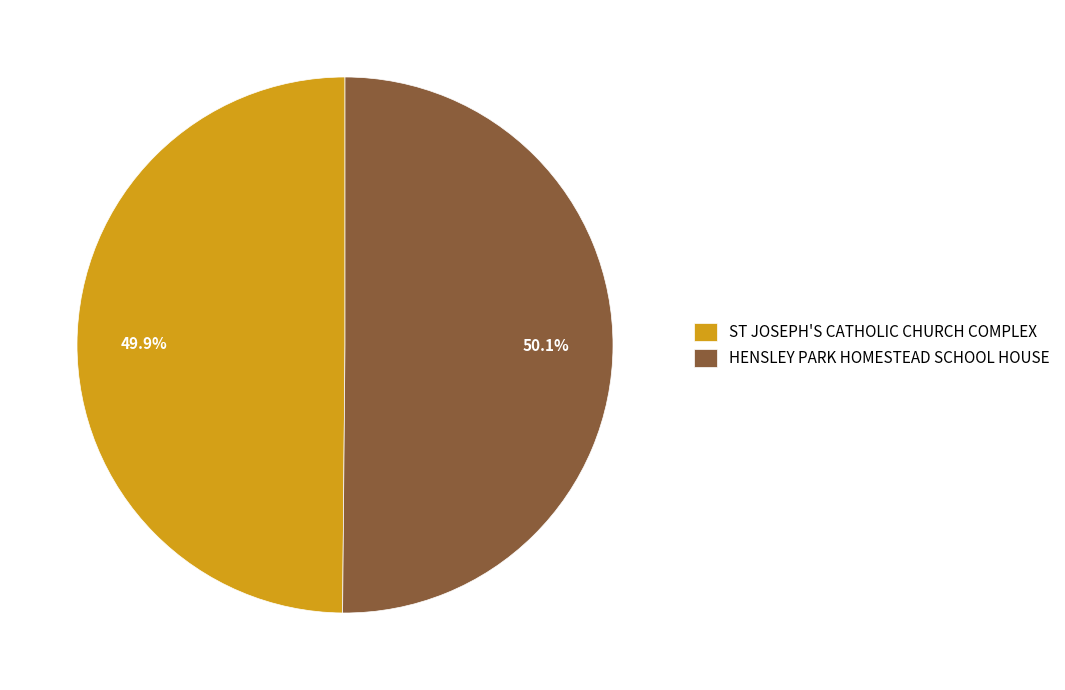

Approximately how many times larger is the value at ST JOSEPH'S CATHOLIC CHURCH COMPLEX compared to HENSLEY PARK HOMESTEAD SCHOOL HOUSE?

1.0